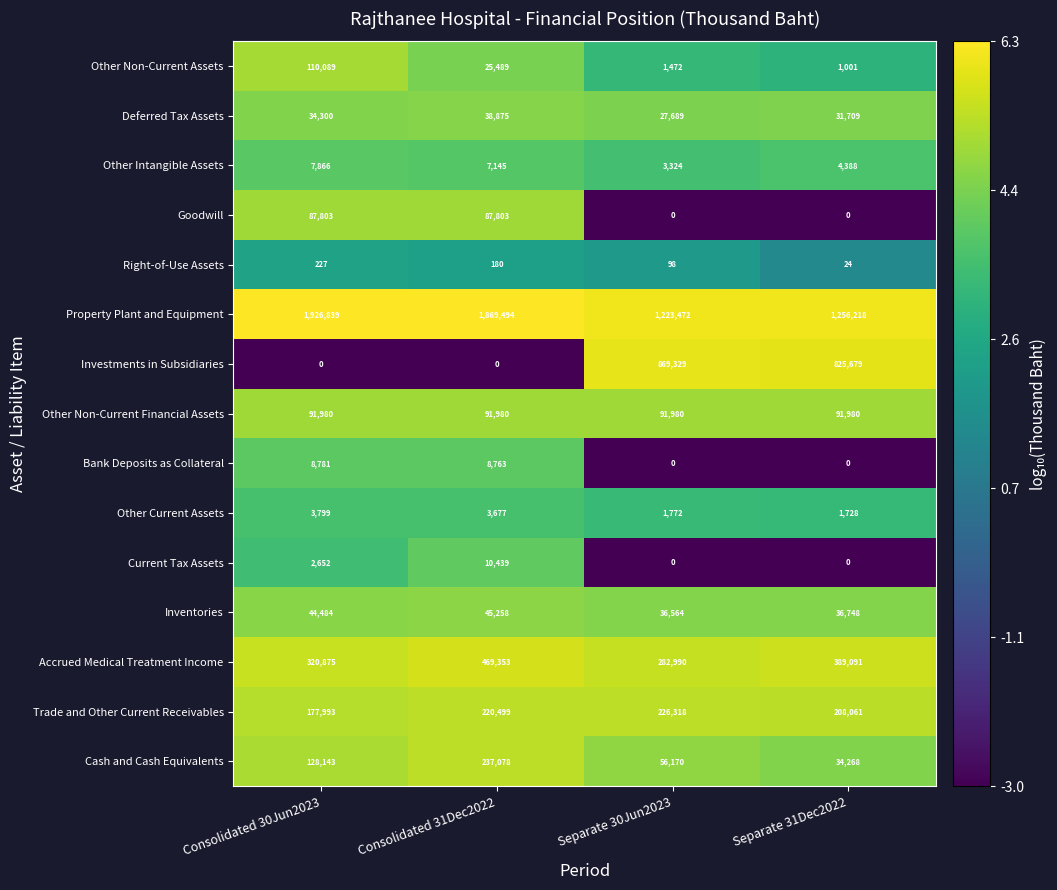

Which series has the largest total across all categories?

Property Plant and Equipment